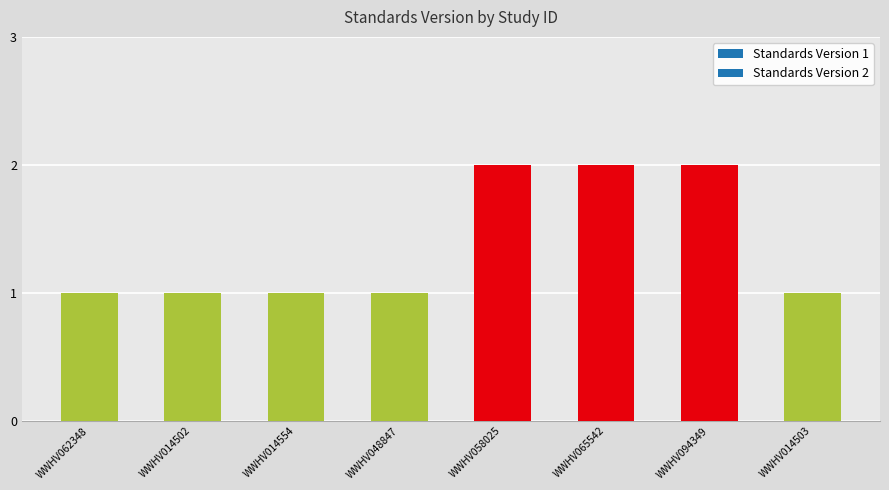

Does the chart contain stacked bars?

No